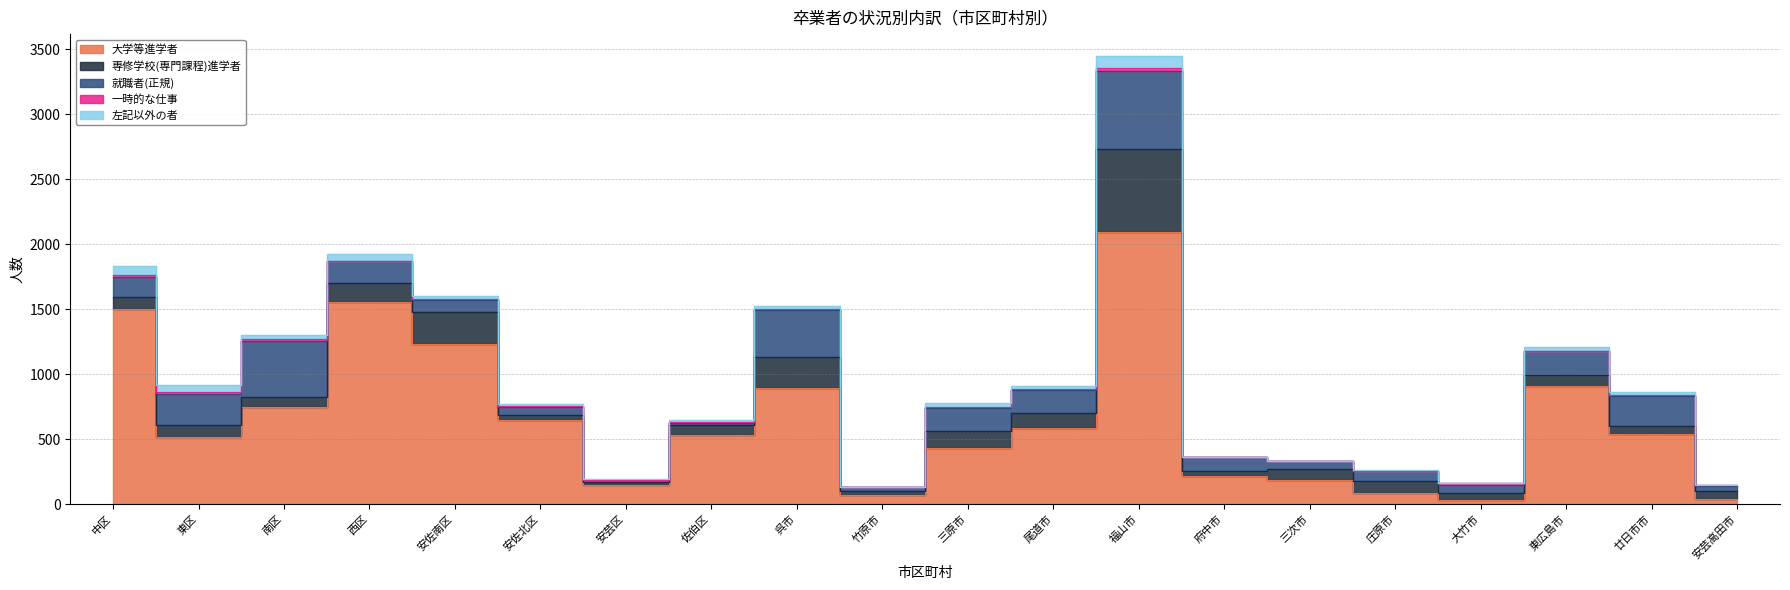

Which label corresponds to the largest value in the chart?

福山市